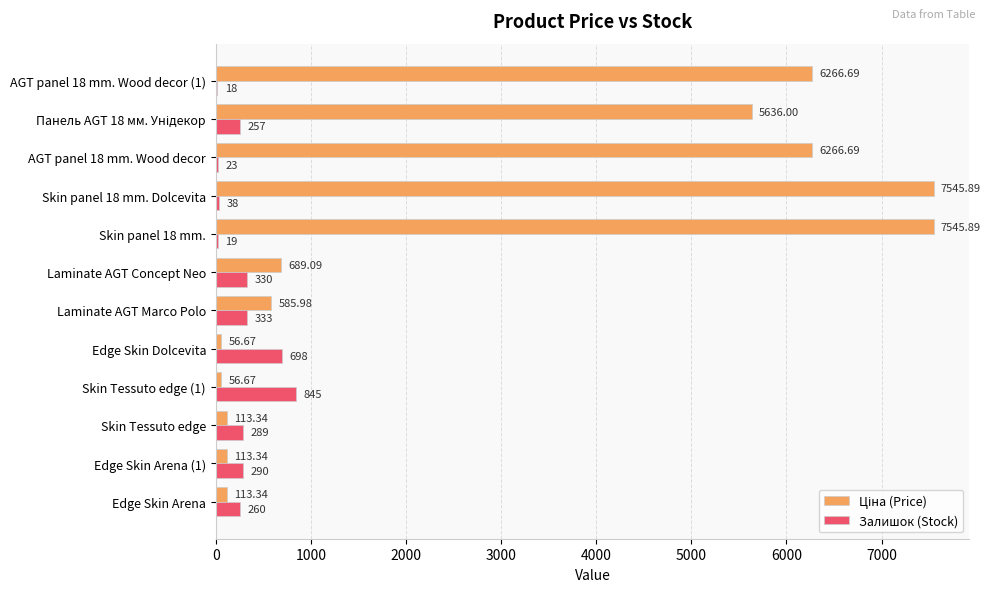

At which category is the sum across all series the highest?

Skin panel 18 mm. Dolcevita